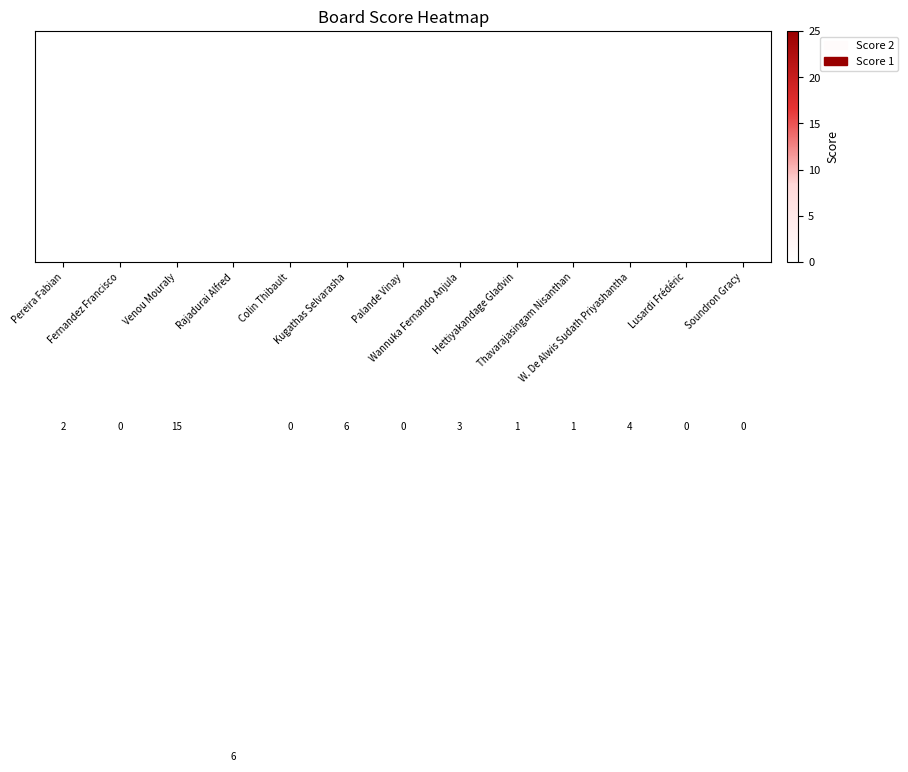

What is the maximum value shown in the chart?

25